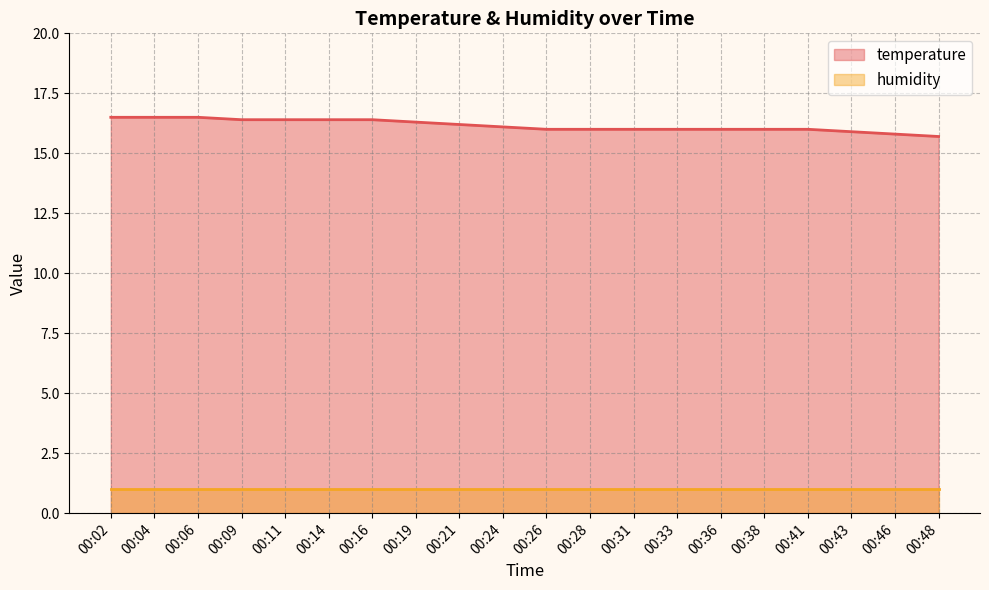

Reading left to right, what are all the values shown in this chart?

16.5	16.5	16.5	16.4	16.4	16.4	16.4	16.3	16.2	16.1	16.0	16.0	16.0	16.0	16.0	16.0	16.0	15.9	15.8	15.7